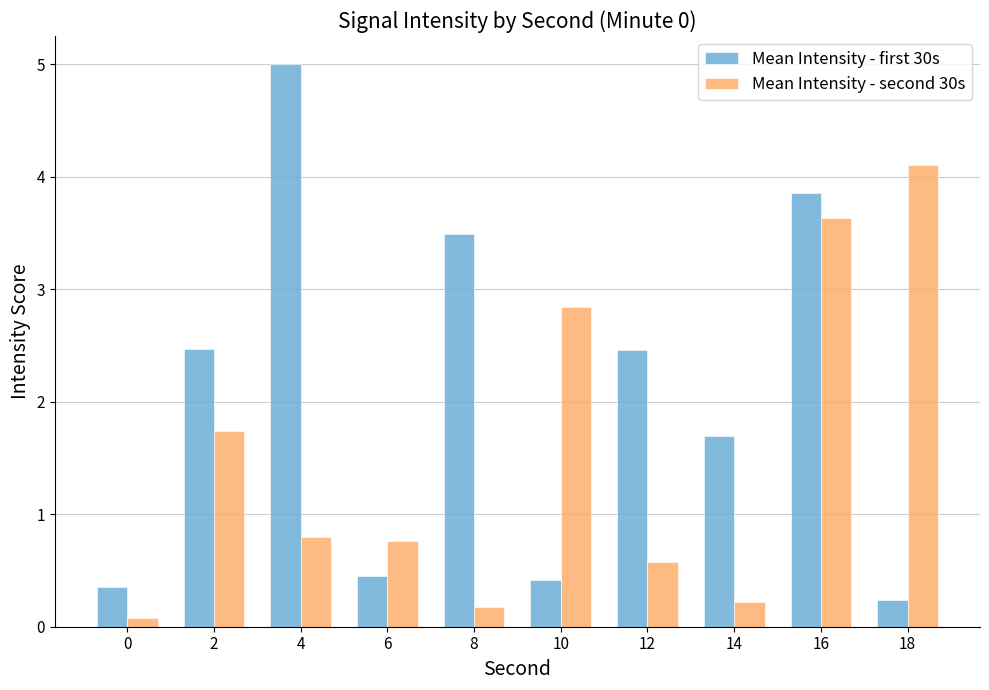

What is the difference between the highest and lowest values at 8?

3.3